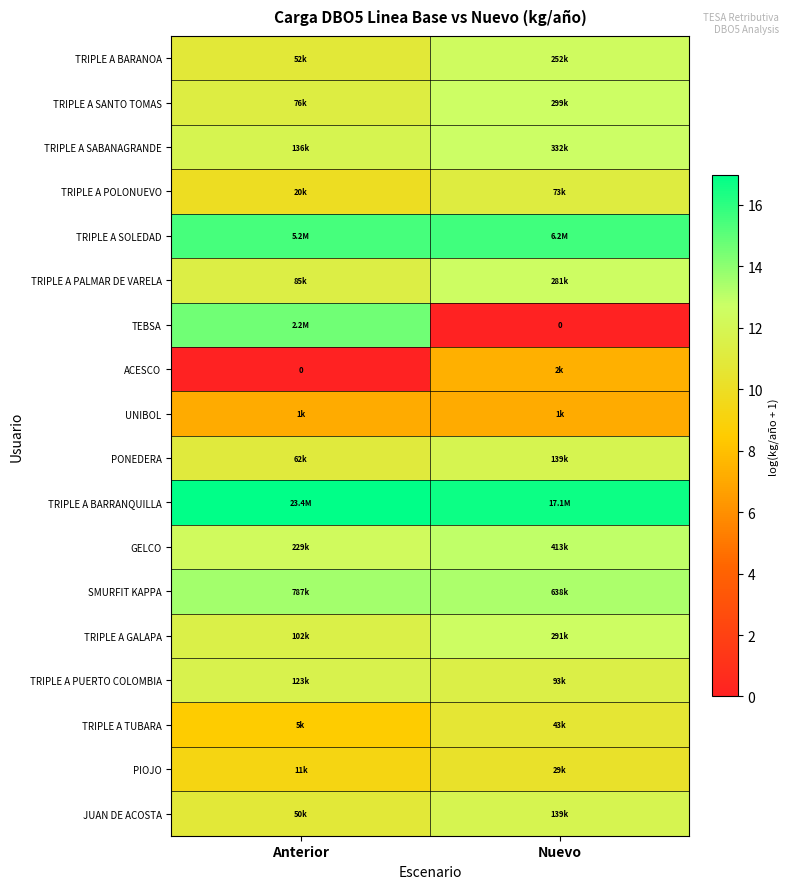

Is the value of TRIPLE A PALMAR DE VARELA at Anterior greater than the value of TRIPLE A BARANOA at Anterior?

Yes